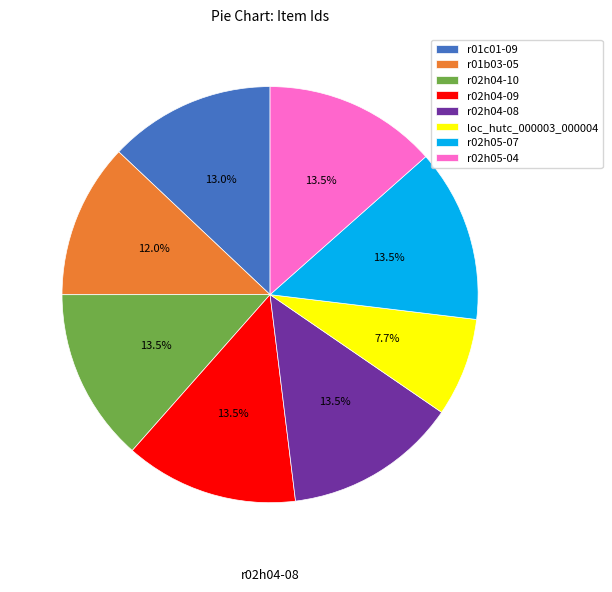

Which category has the smallest portion of the pie?

loc_hutc_000003_000004